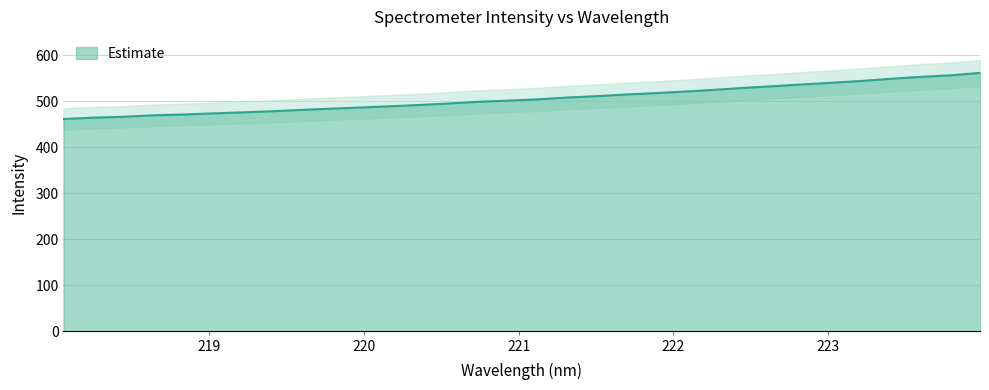

Count the number of data series in this chart.

1